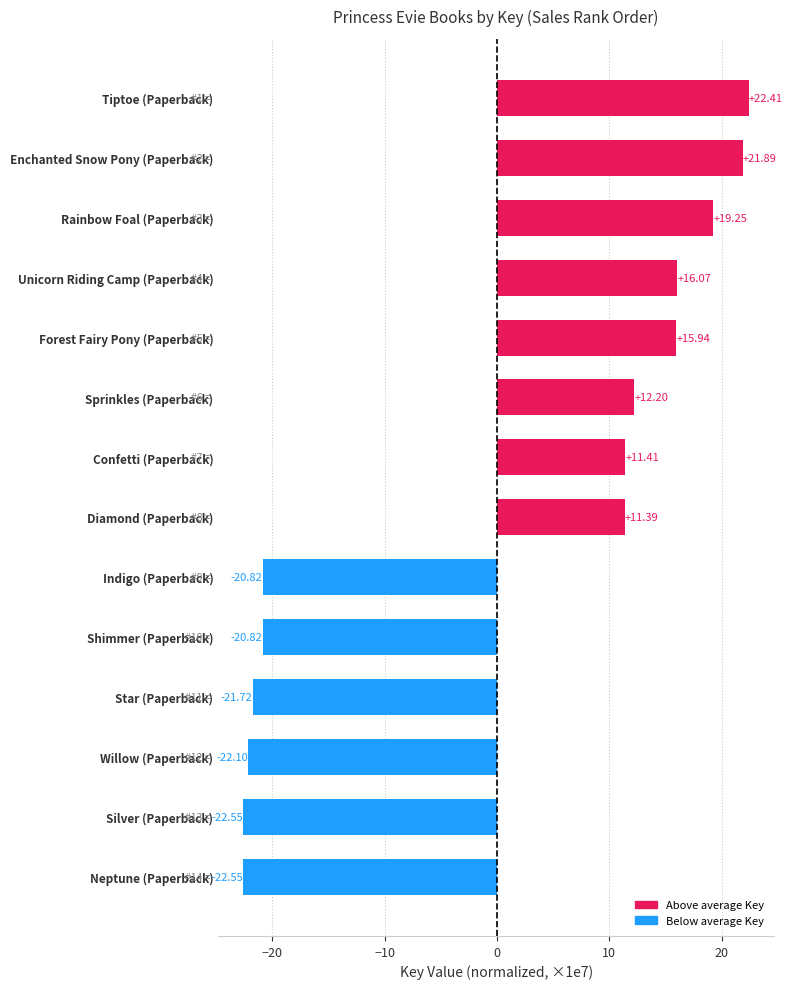

What is the label of the 9th bar from the bottom?

Sprinkles (Paperback)